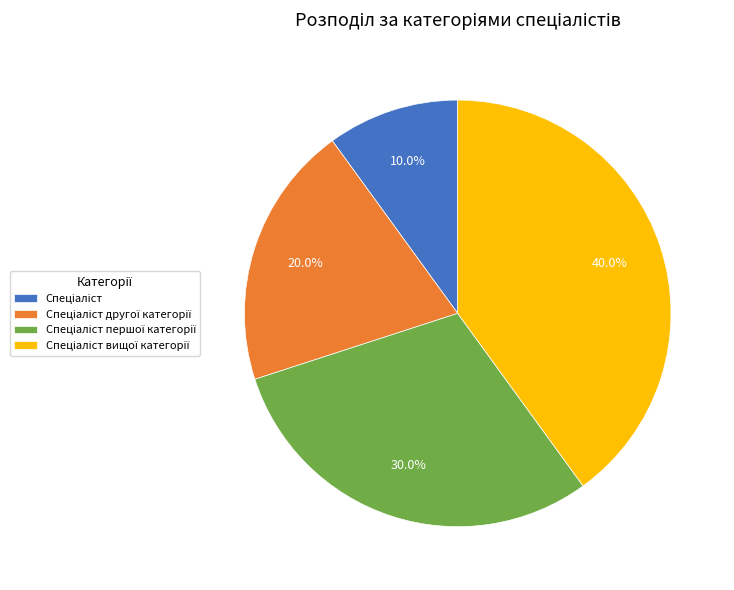

Is there a majority slice in this chart?

No